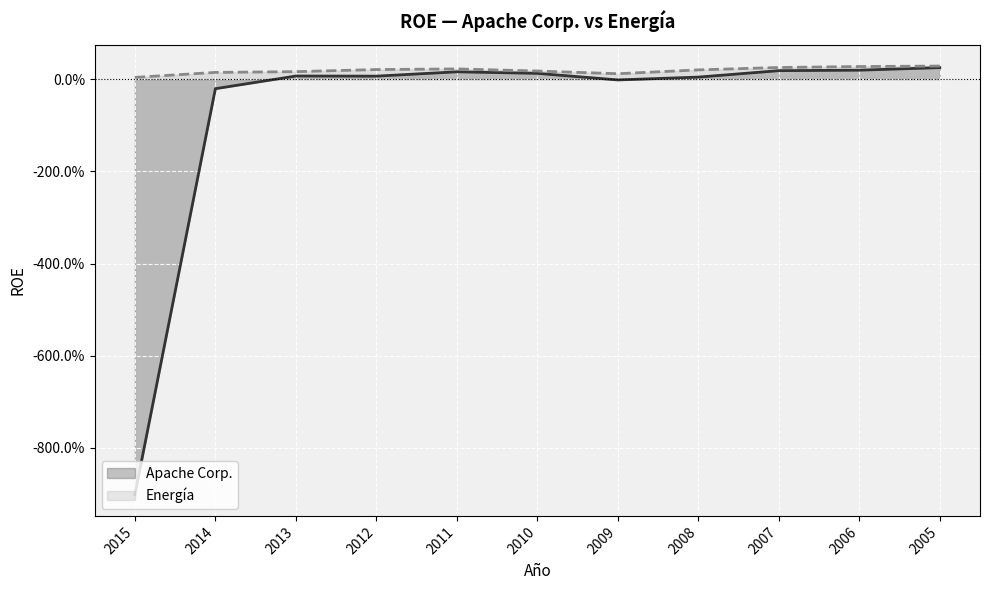

Rank the series by their maximum value, from lowest to highest.

Apache Corp., Energía